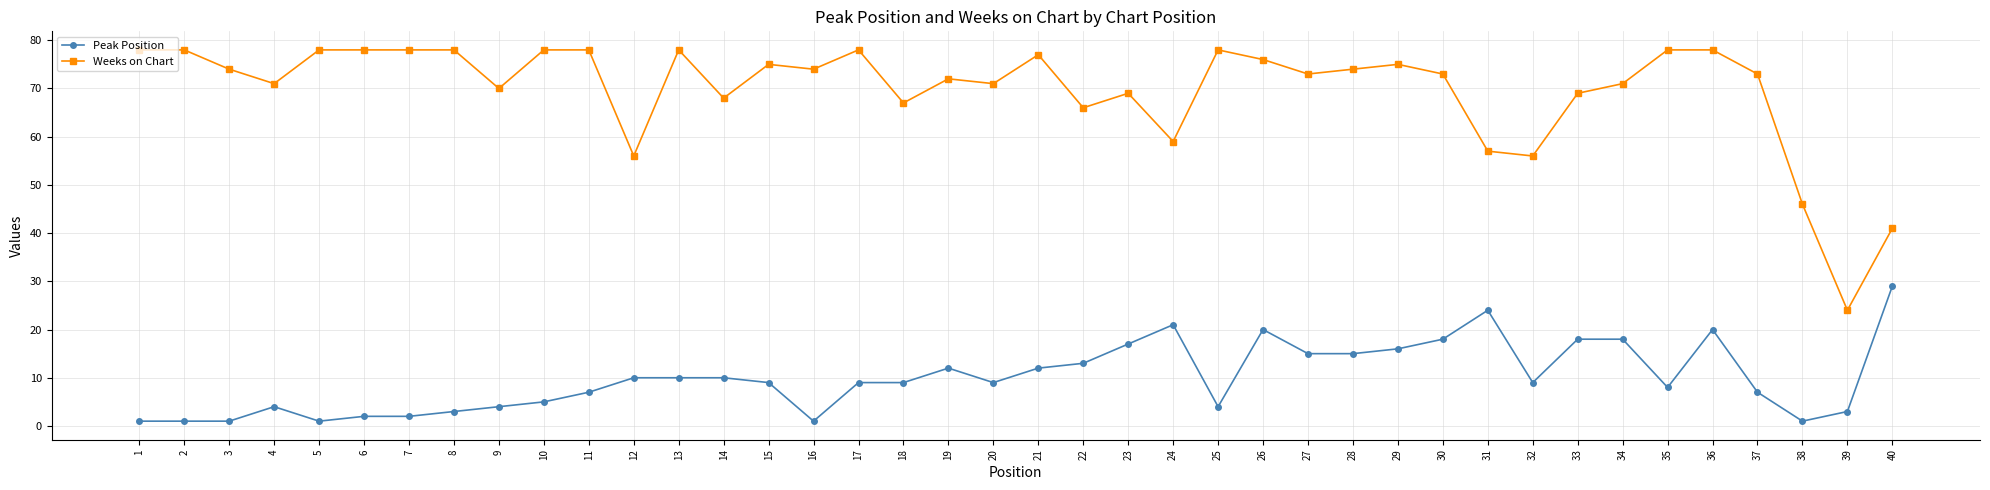

Is it true that Weeks on Chart equals 66 at 22?

True